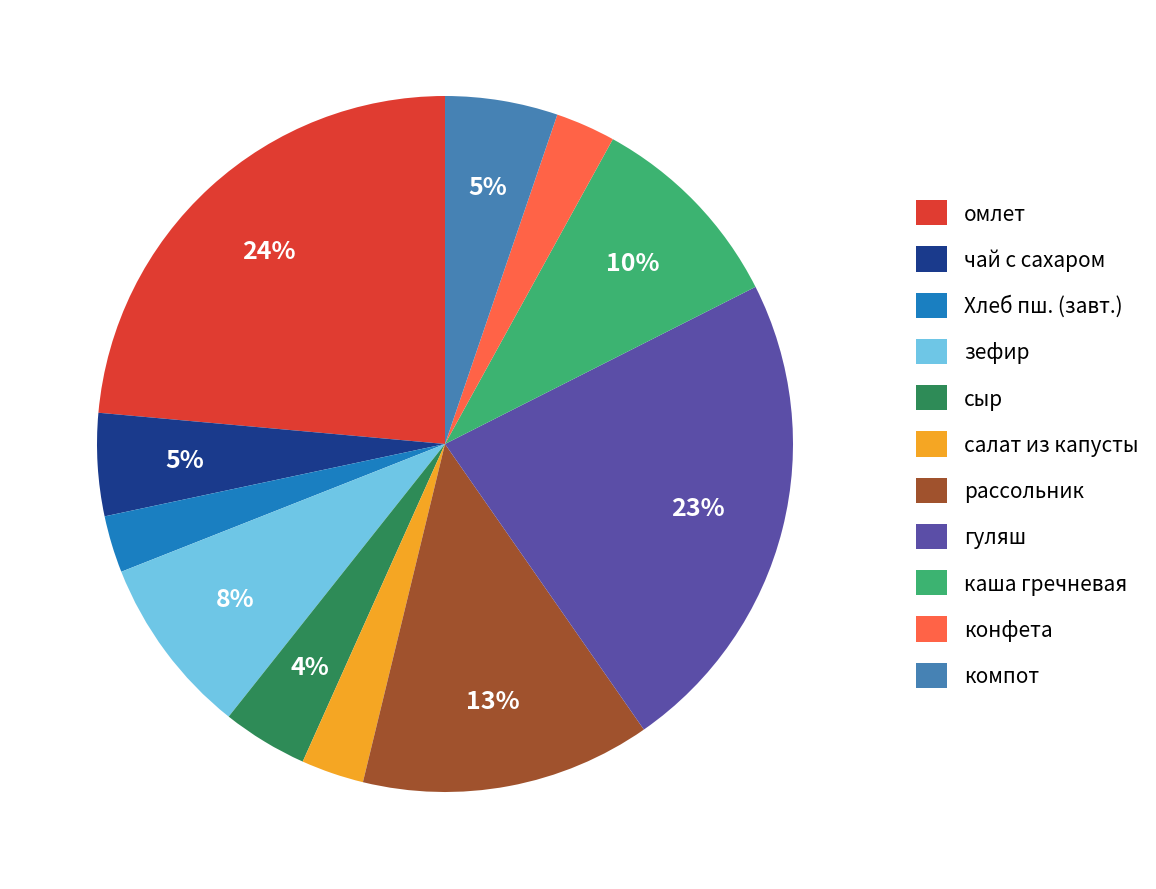

Which slice is the largest?

омлет